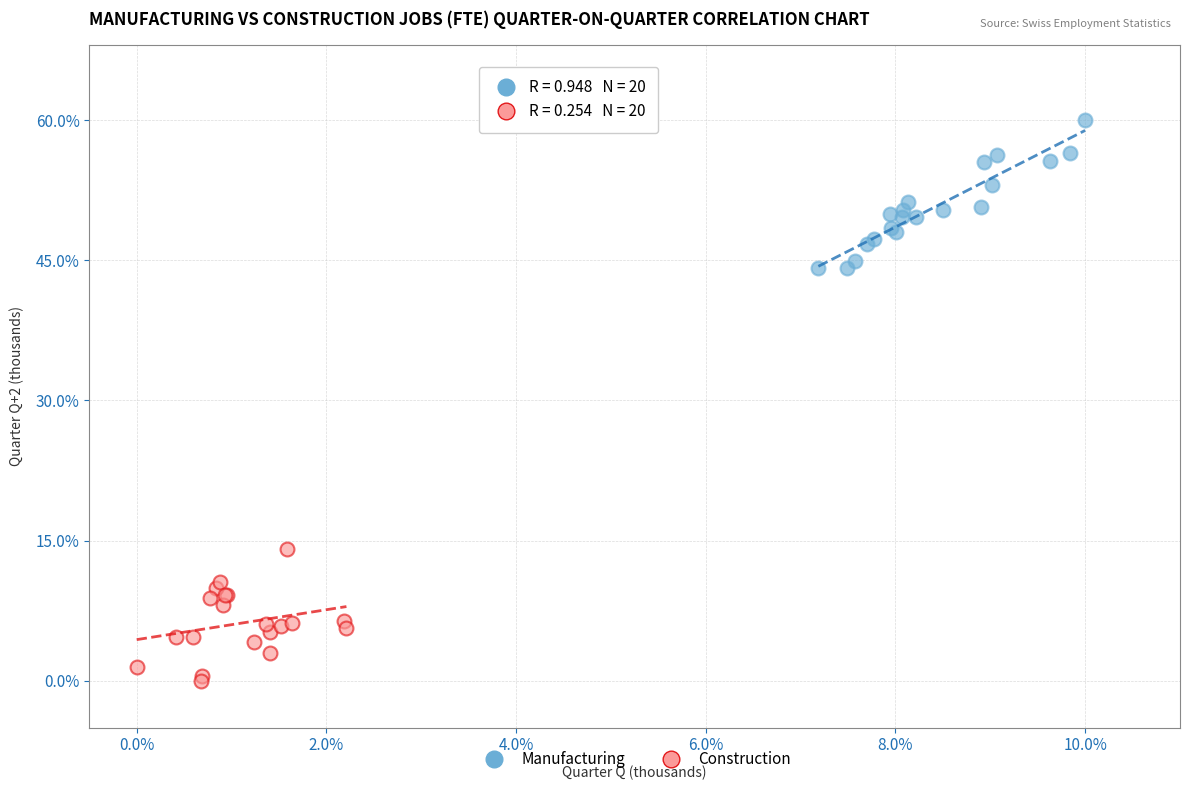

Which series contains the lowest Y value?

Construction